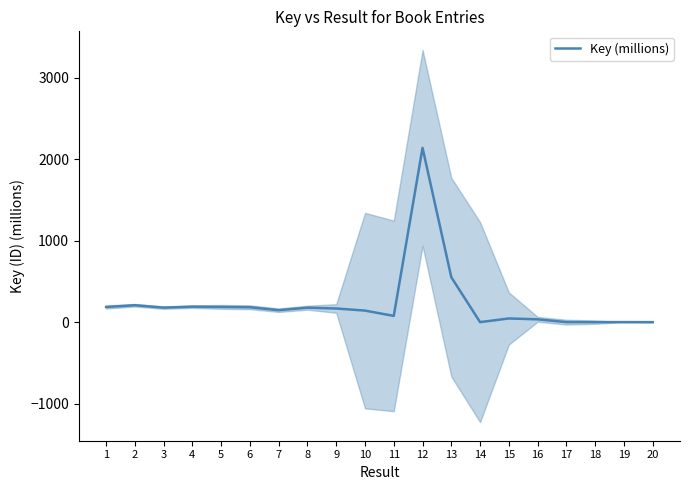

Reading left to right, transcribe all the data shown in this chart.

187.1	208.5	179.2	191.2	188.1	184.1	147.8	178.6	168.5	143.0	77.7	2137.6	552.2	1.5	46.5	35.9	1.6	1.6	1.9	1.3